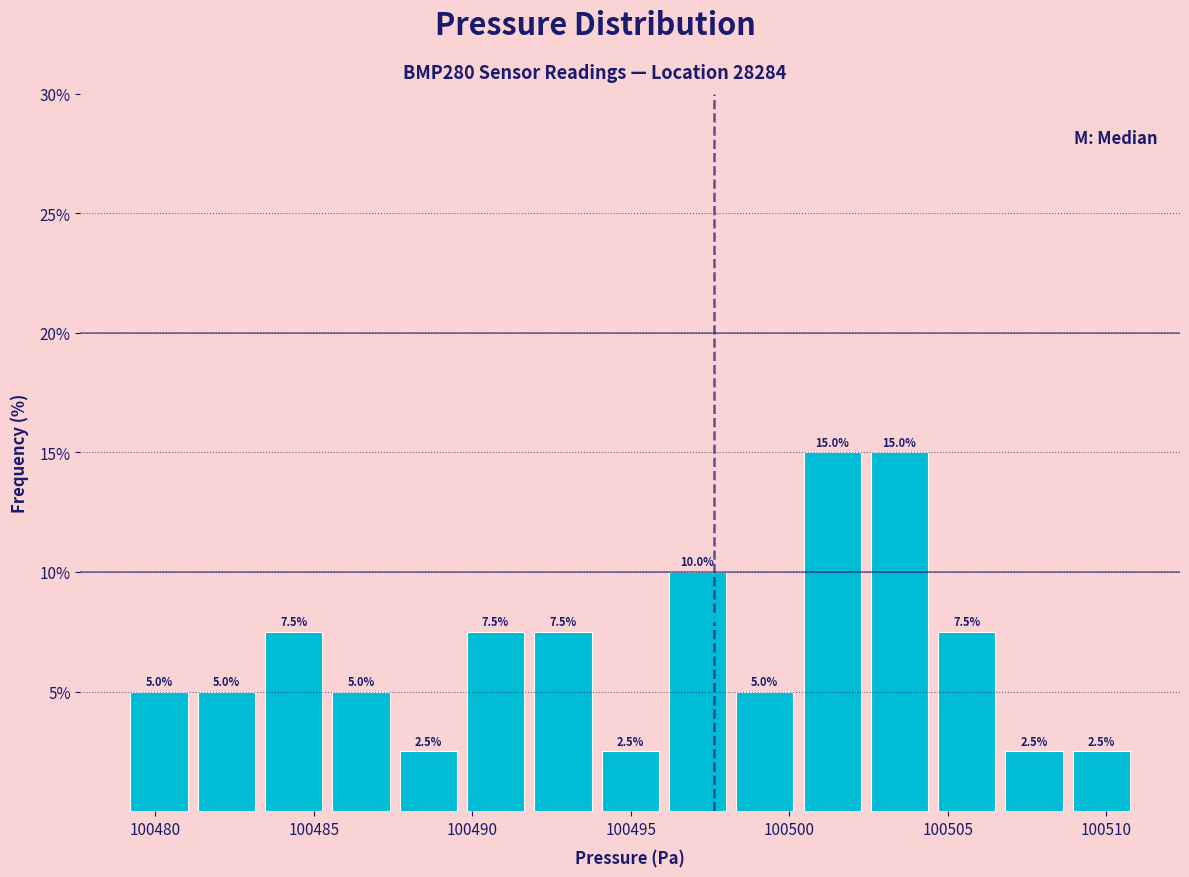

Reading left to right, transcribe this chart: for each bar, give the range it covers on the x-axis and its height. The bar edges are not printed on the chart, so give them approximately, as read against the axis.

100479.0 to 100481.0: 5.0
100481.0 to 100483.5: 5.0
100483.5 to 100485.5: 7.5
100485.5 to 100487.5: 5.0
100487.5 to 100489.5: 2.5
100489.5 to 100492.0: 7.5
100492.0 to 100494.0: 7.5
100494.0 to 100496.0: 2.5
100496.0 to 100498.0: 10.0
100498.0 to 100500.5: 5.0
100500.5 to 100502.5: 15.0
100502.5 to 100504.5: 15.0
100504.5 to 100506.5: 7.5
100506.5 to 100509.0: 2.5
100509.0 to 100511.0: 2.5